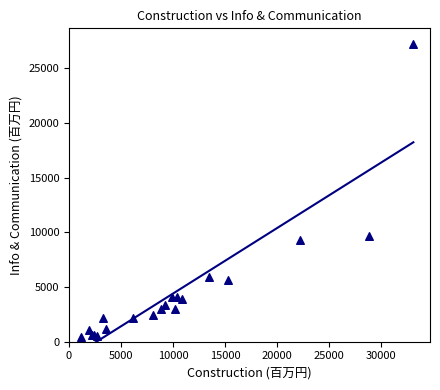

What Y value in the scatter plot is closest to 13865?

9710.1